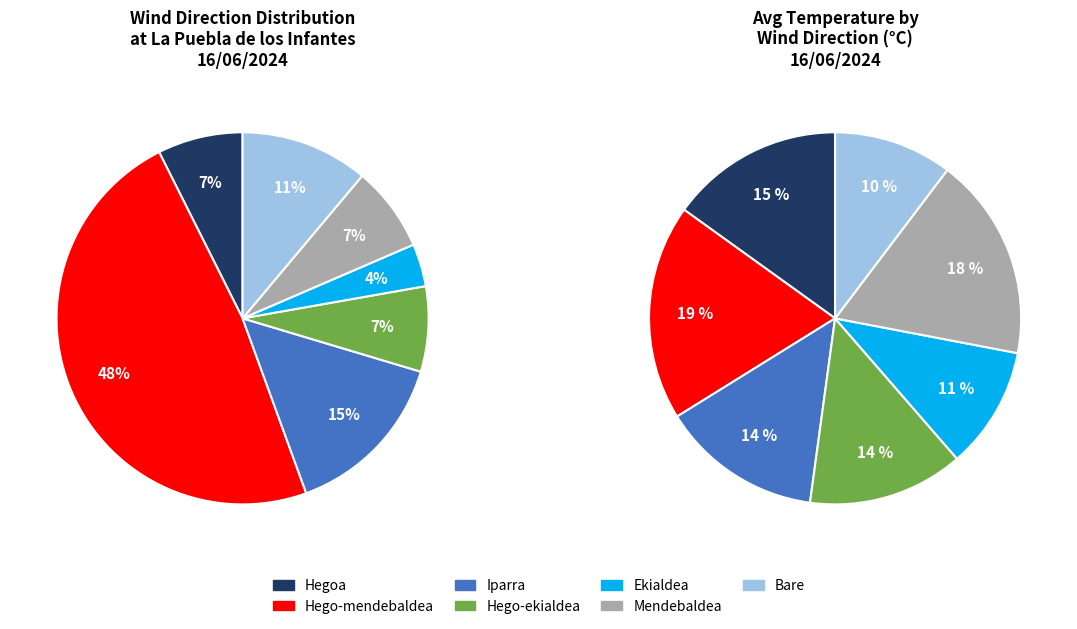

The Ekialdea slice represents 1% of the pie. True or false?

False